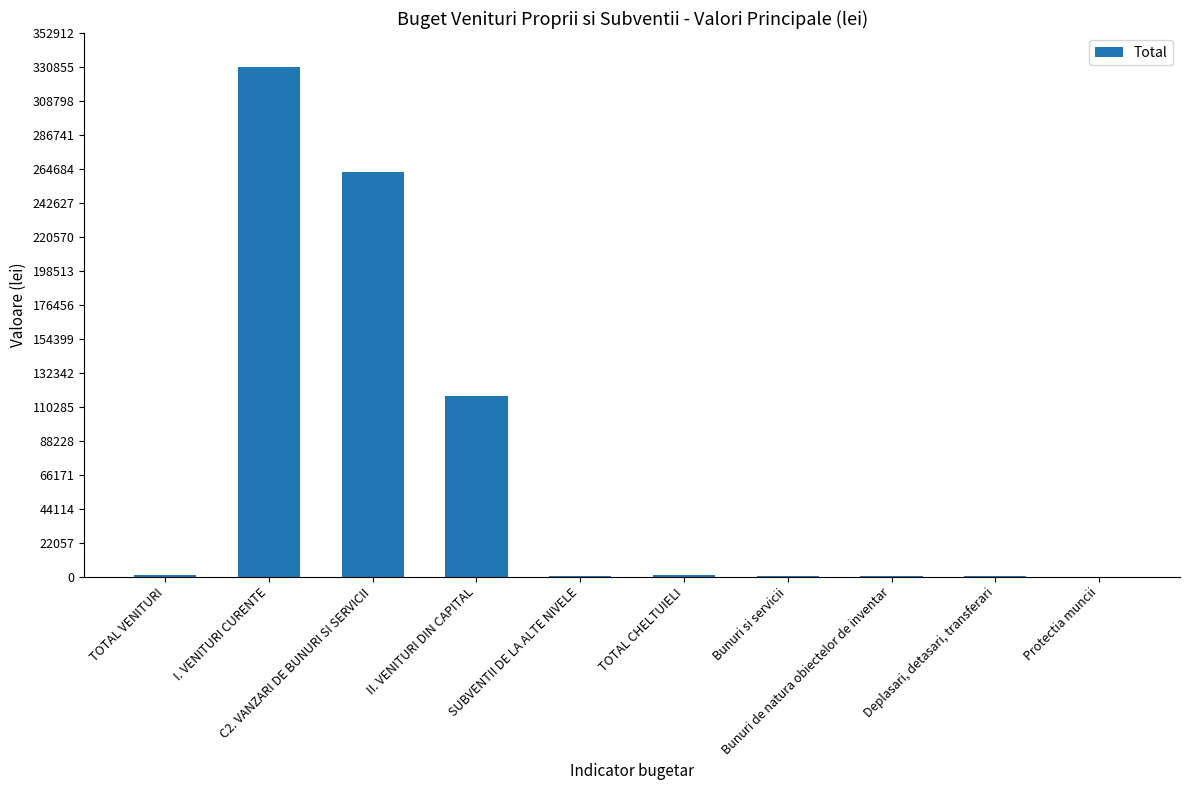

What is the greatest value displayed?

330867